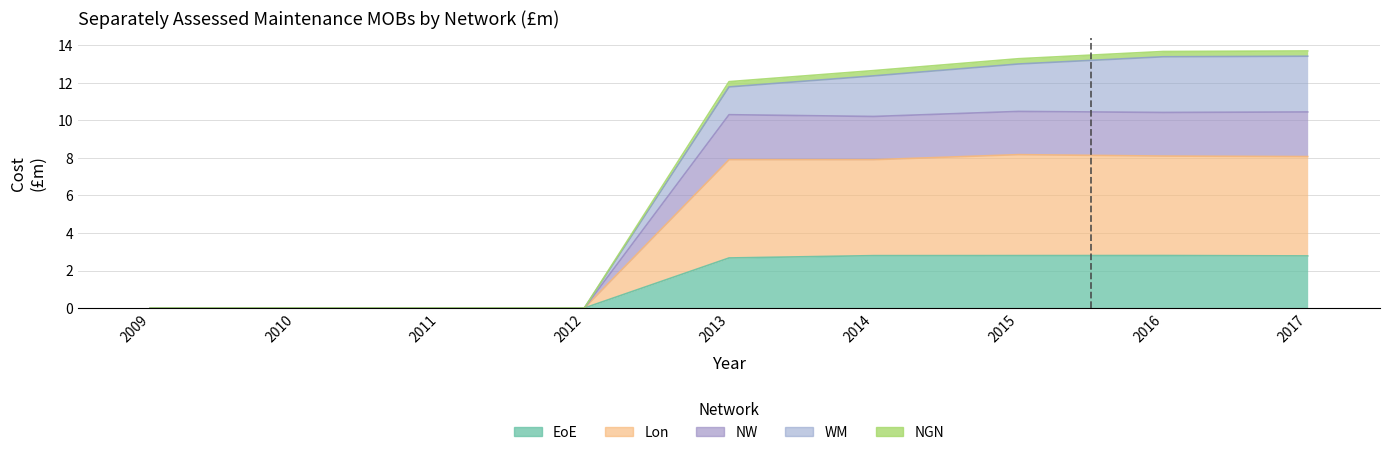

True or false: EoE has more than 1 points higher than both neighbors.

False